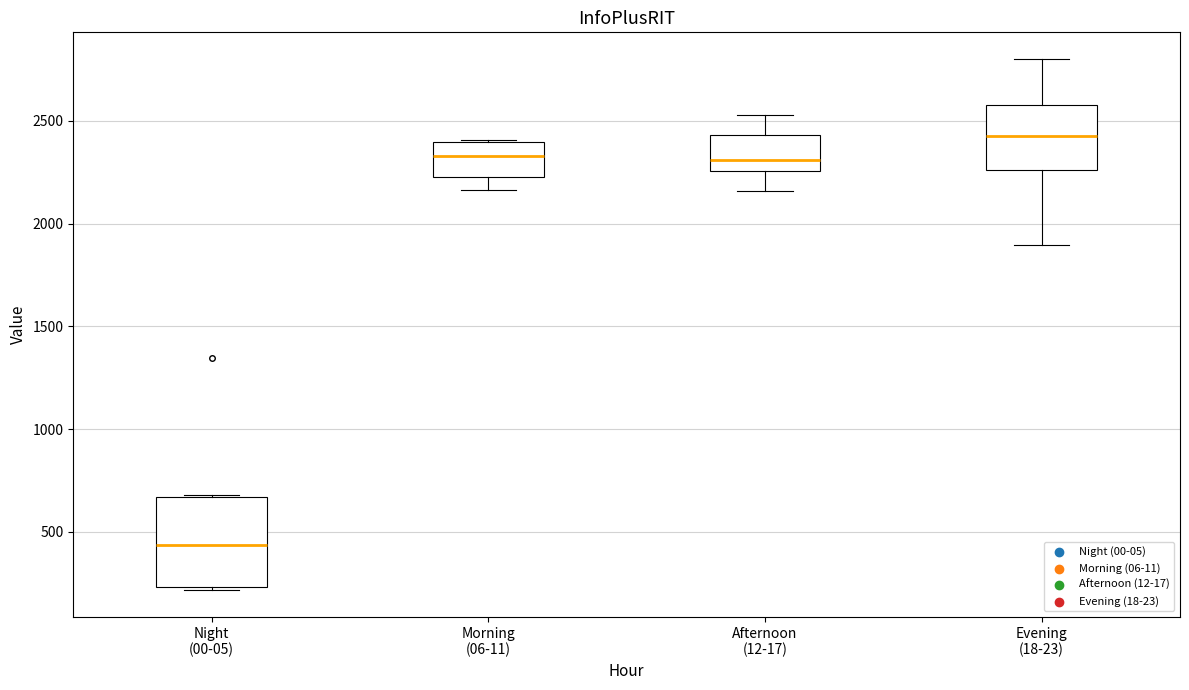

Which box's median line is the lowest?

Night (00-05)